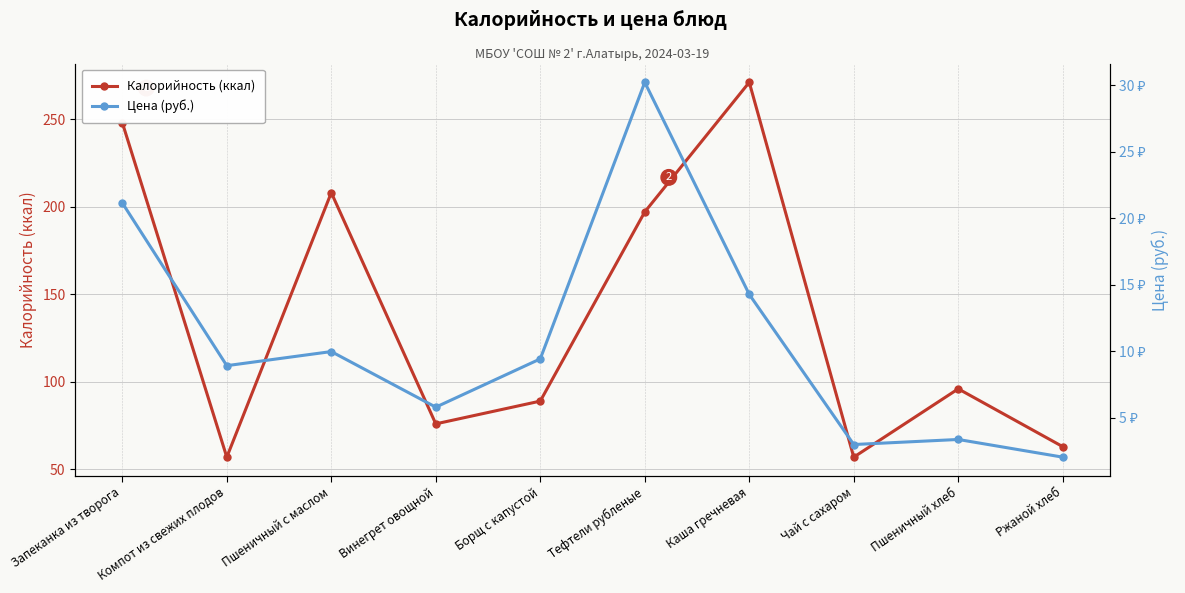

Which series has the widest spread of values?

Калорийность (ккал)